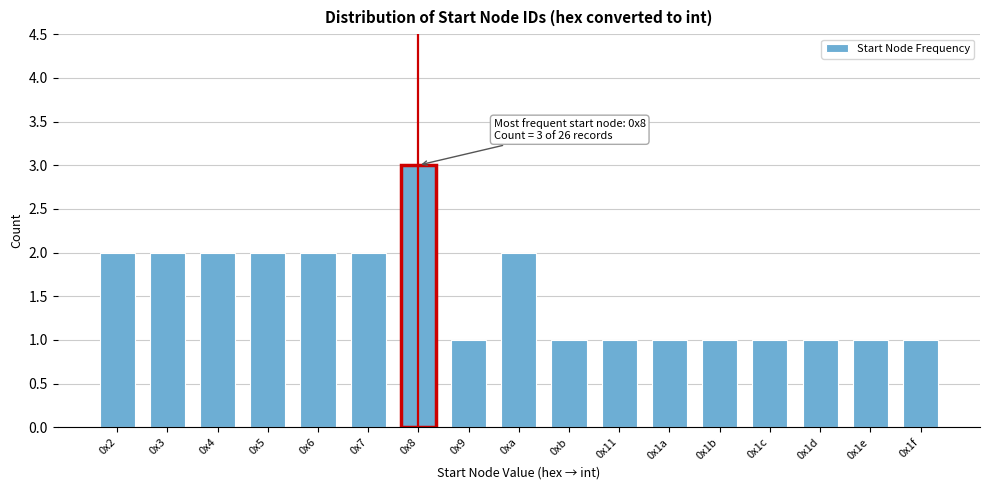

Reading left to right, extract all data points from this chart.

2	2	2	2	2	2	3	1	2	1	1	1	1	1	1	1	1